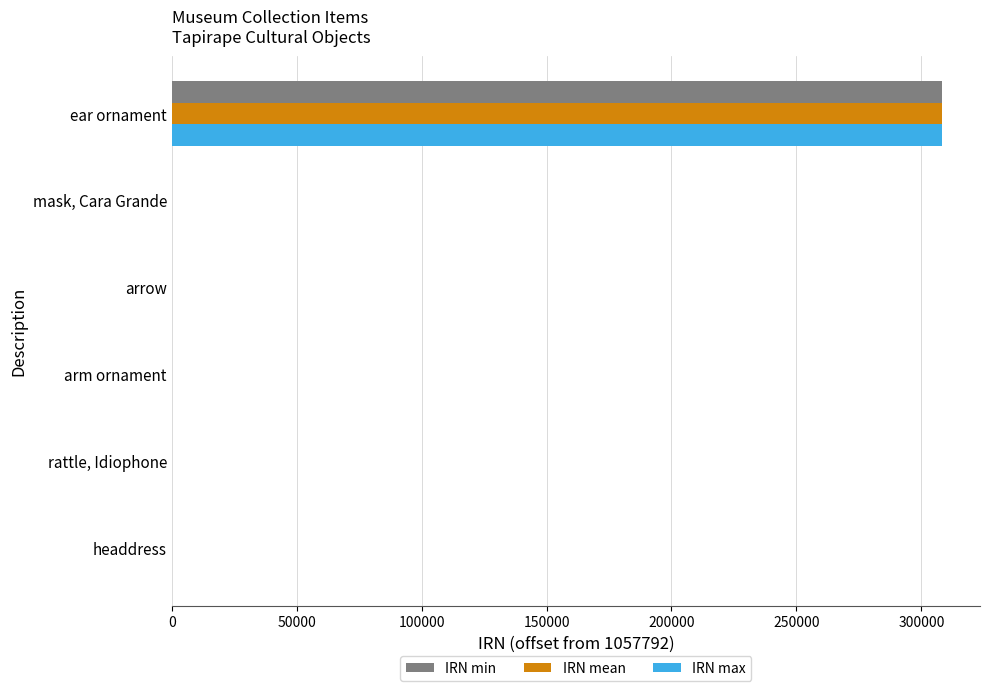

What is the maximum value shown in the chart?

308083.0